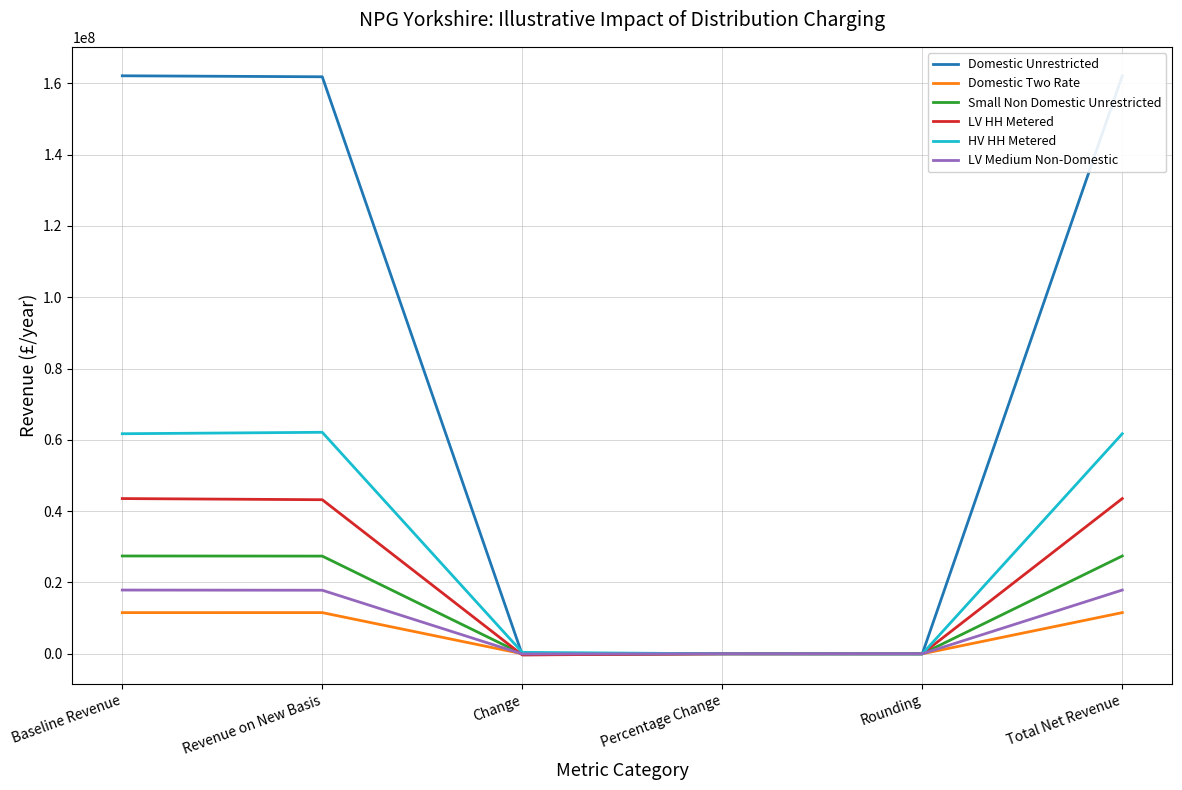

What is the value of the HV HH Metered point at the 5th from the left?

-26595.0